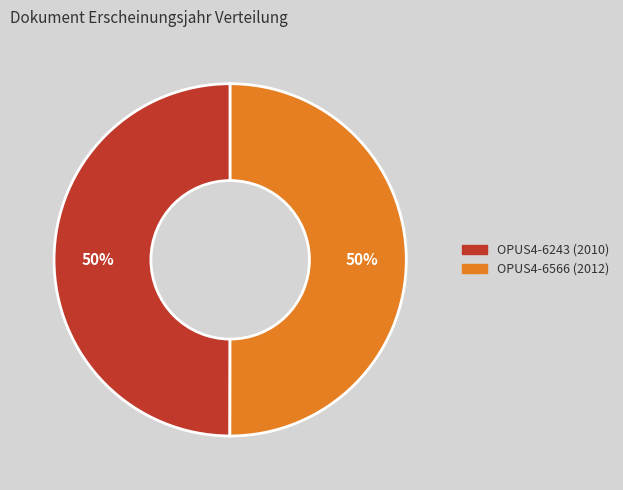

What percentage is the OPUS4-6566 (2012) slice, to the nearest percent?

50%